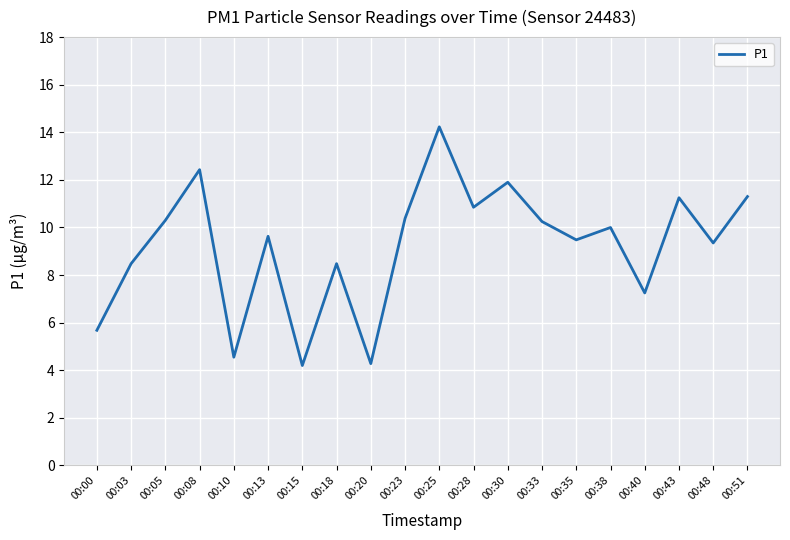

What is the difference between the maximum and minimum values?

10.0